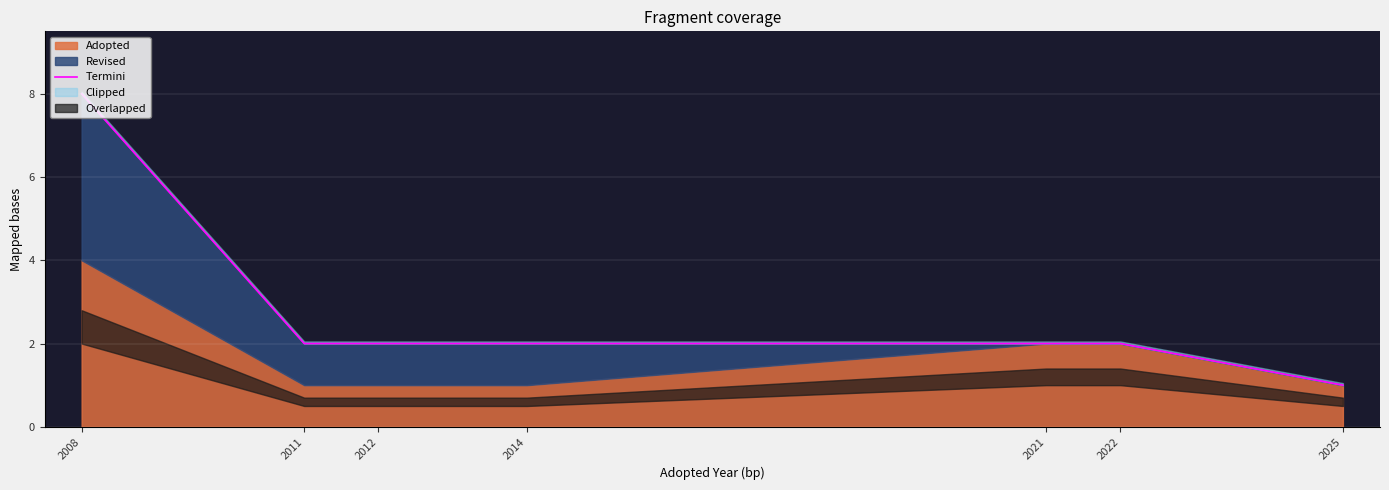

The chart shows a value of 3 at 2021. True or false?

False